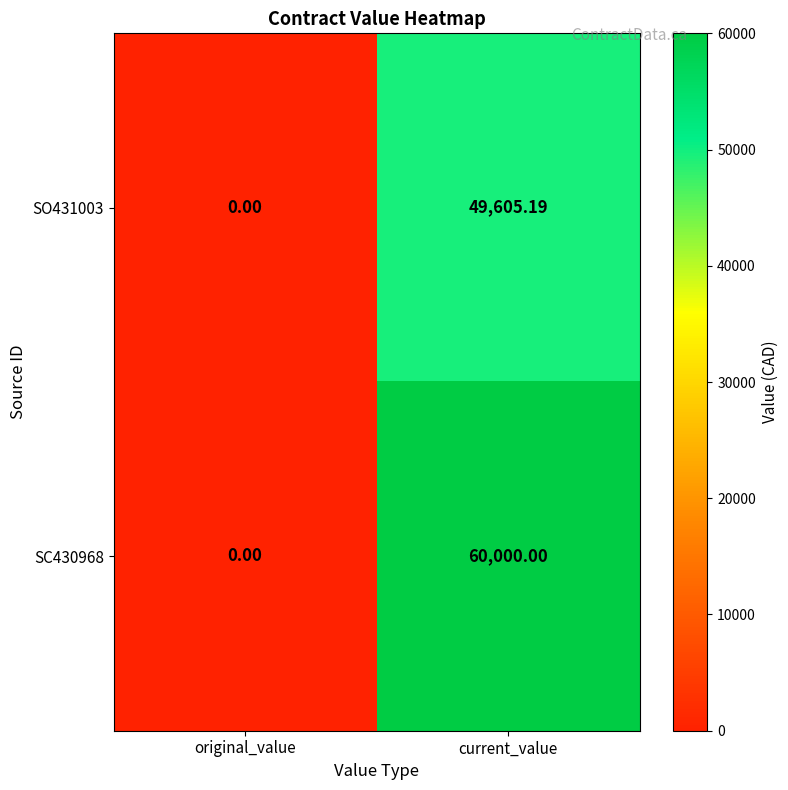

At which category does the chart reach its peak across all series?

current_value